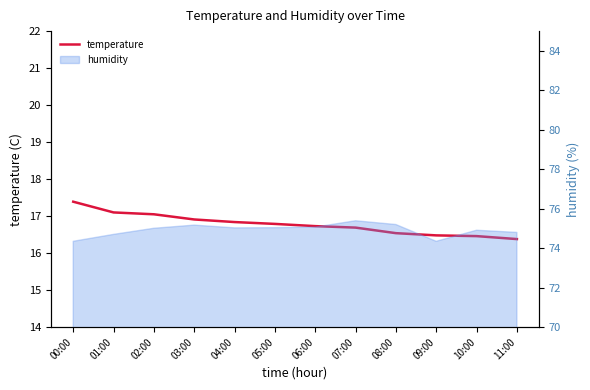

The value at 10:00 is 29.1. True or false?

False